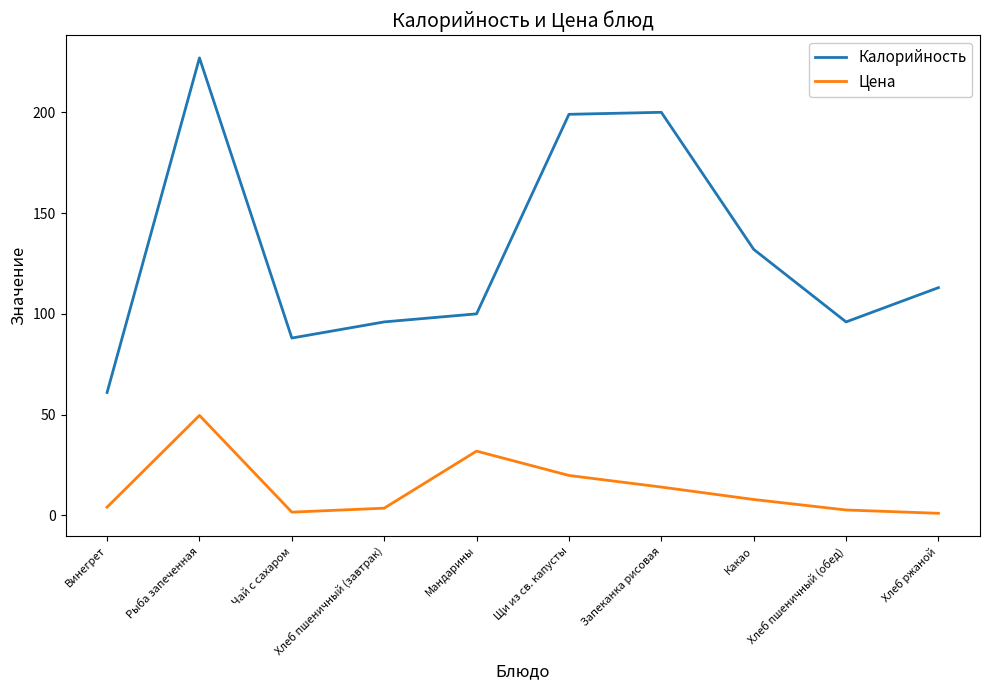

How many lines are shown in the chart?

2